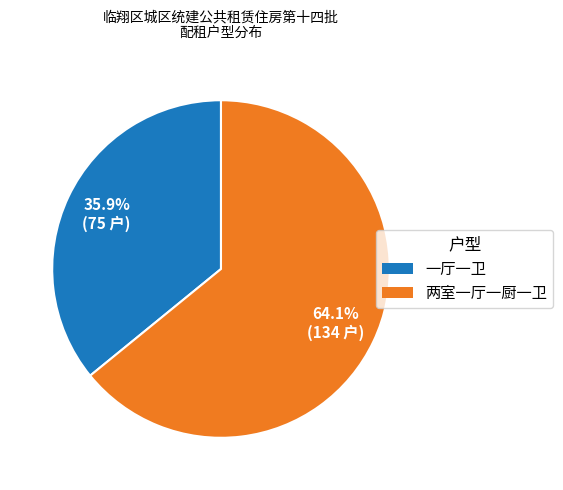

Rank the categories by value from highest to lowest.

两室一厅一厨一卫, 一厅一卫